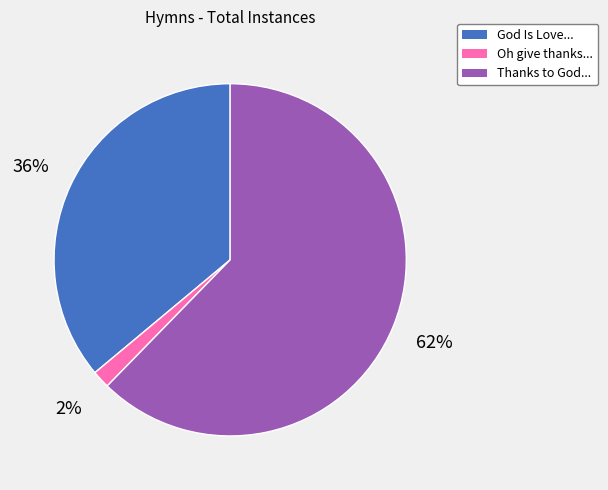

Is there any slice that represents more than half of the pie?

Yes